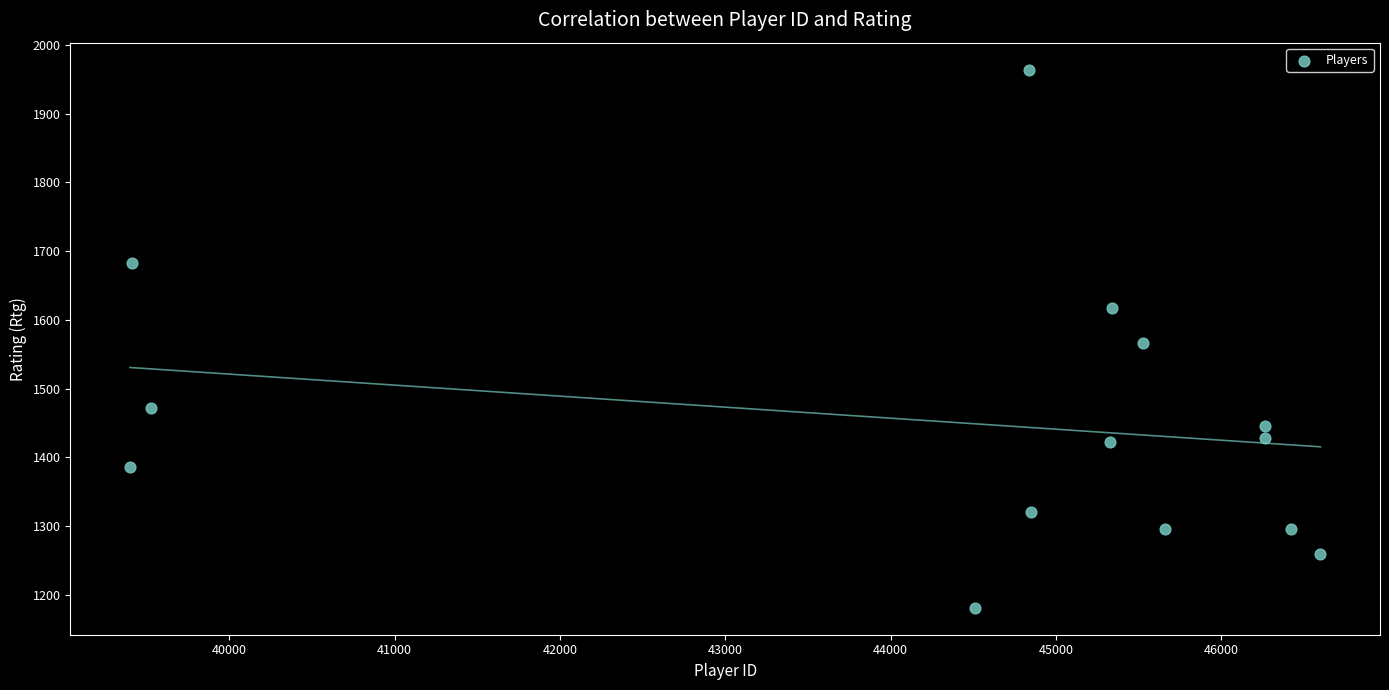

What is the range of Y values (max minus min)?

783